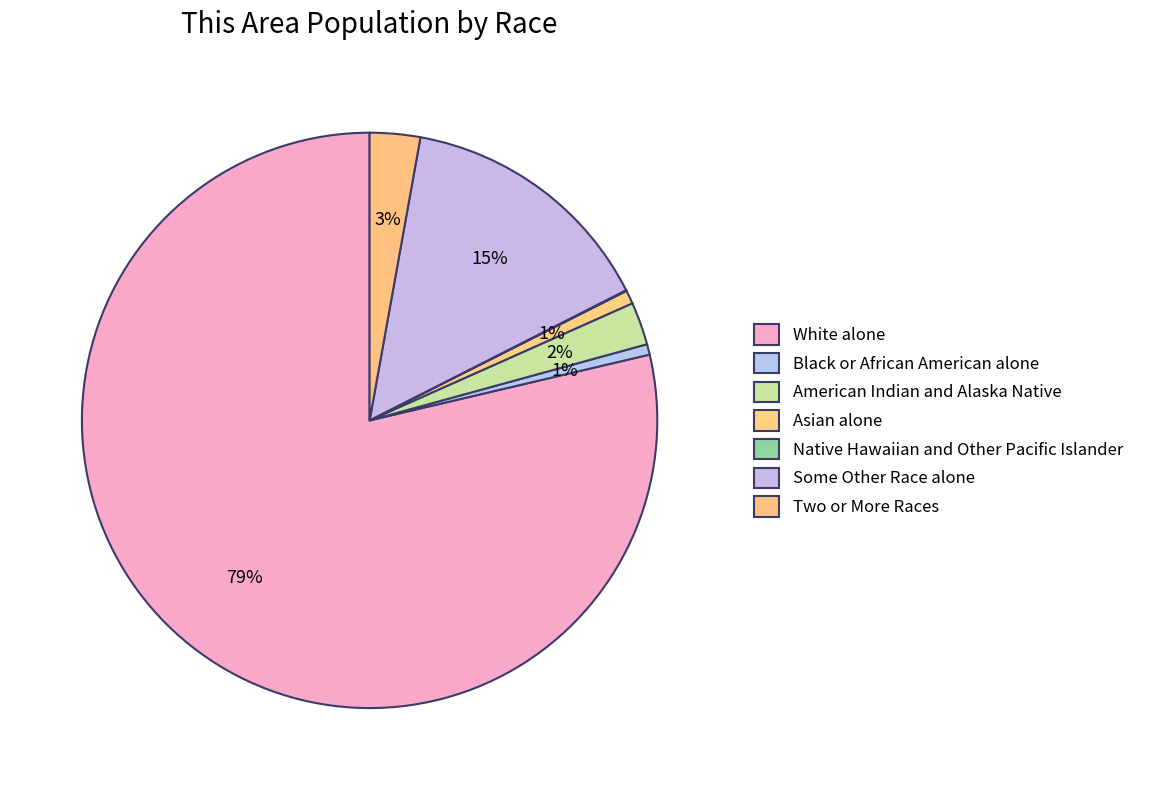

What percentage is the American Indian and Alaska Native slice, to the nearest percent?

2%